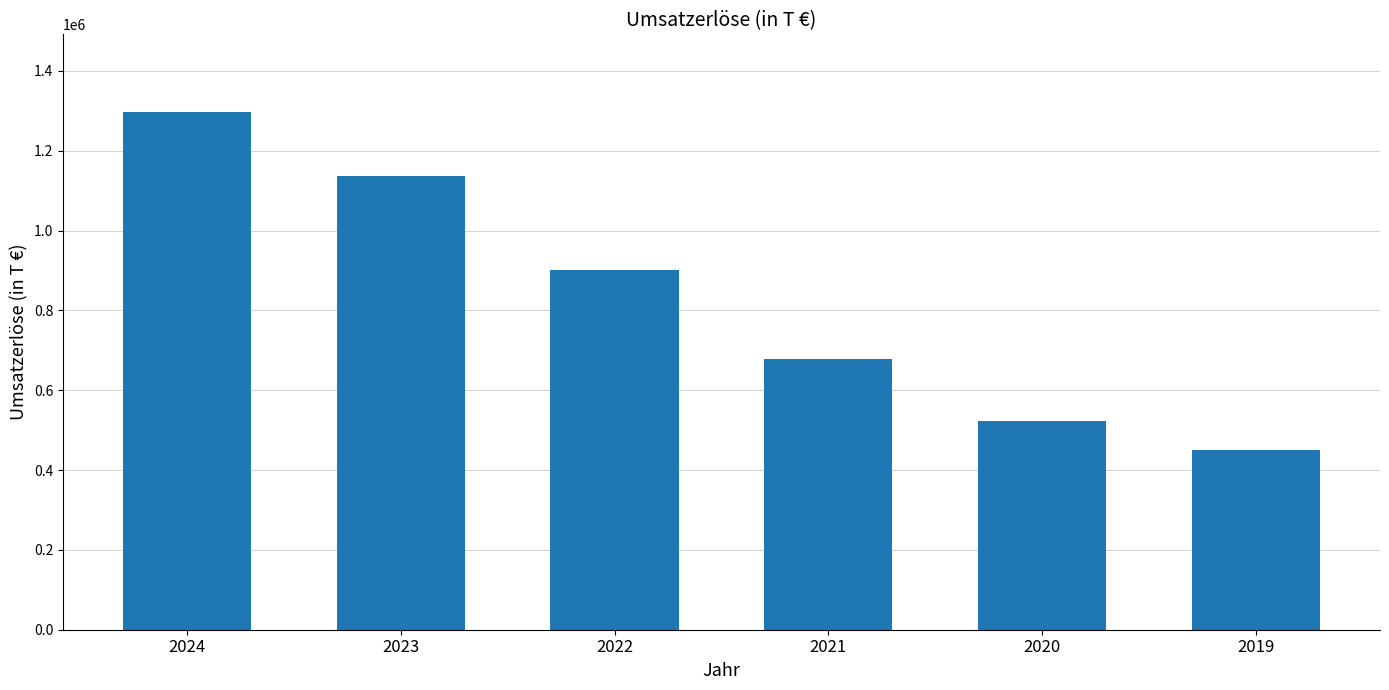

At which label is the value closest to 873348?

2022